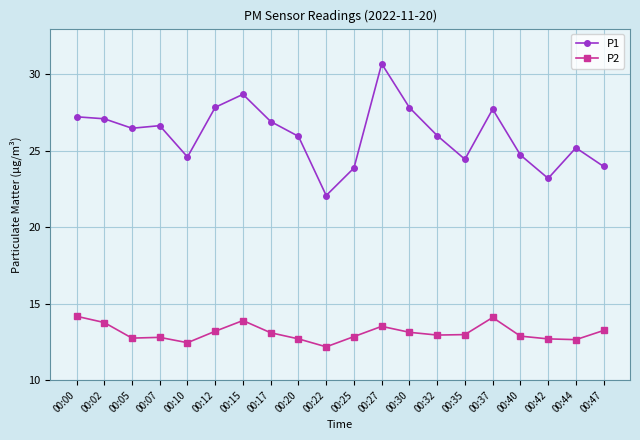

Is it true that P2 equals 12.9 at 00:40?

True